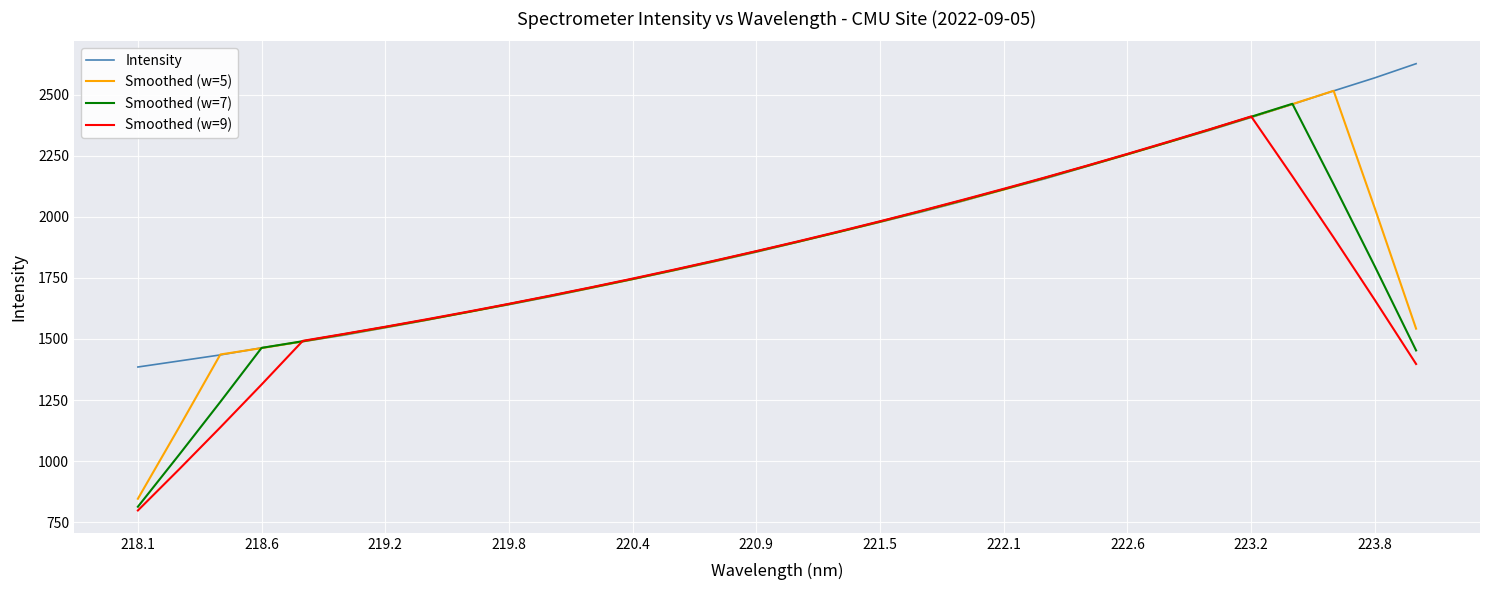

What is the greatest value displayed?

2626.3